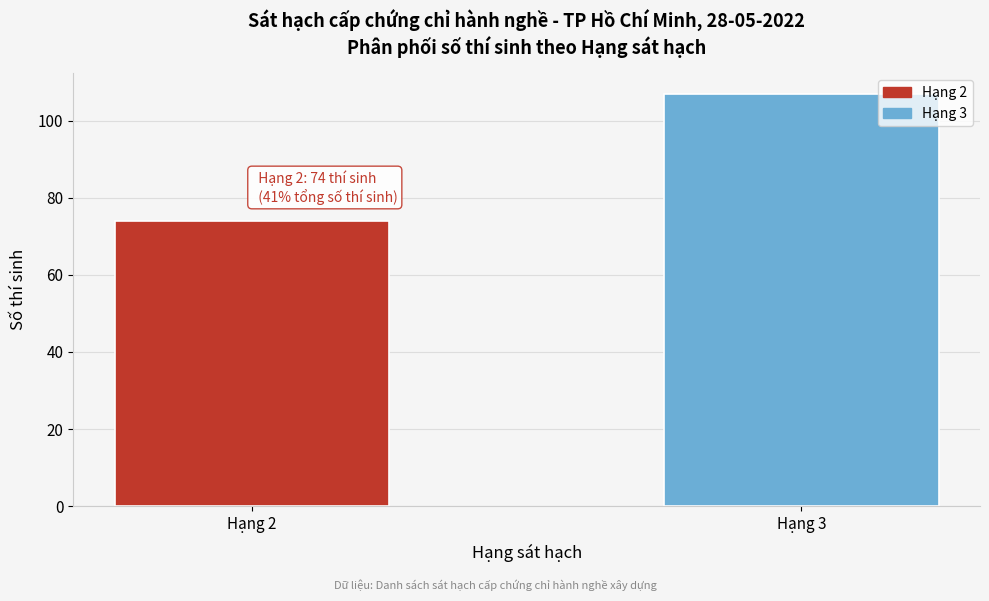

Reading left to right, what are all the values shown in this chart?

74	107